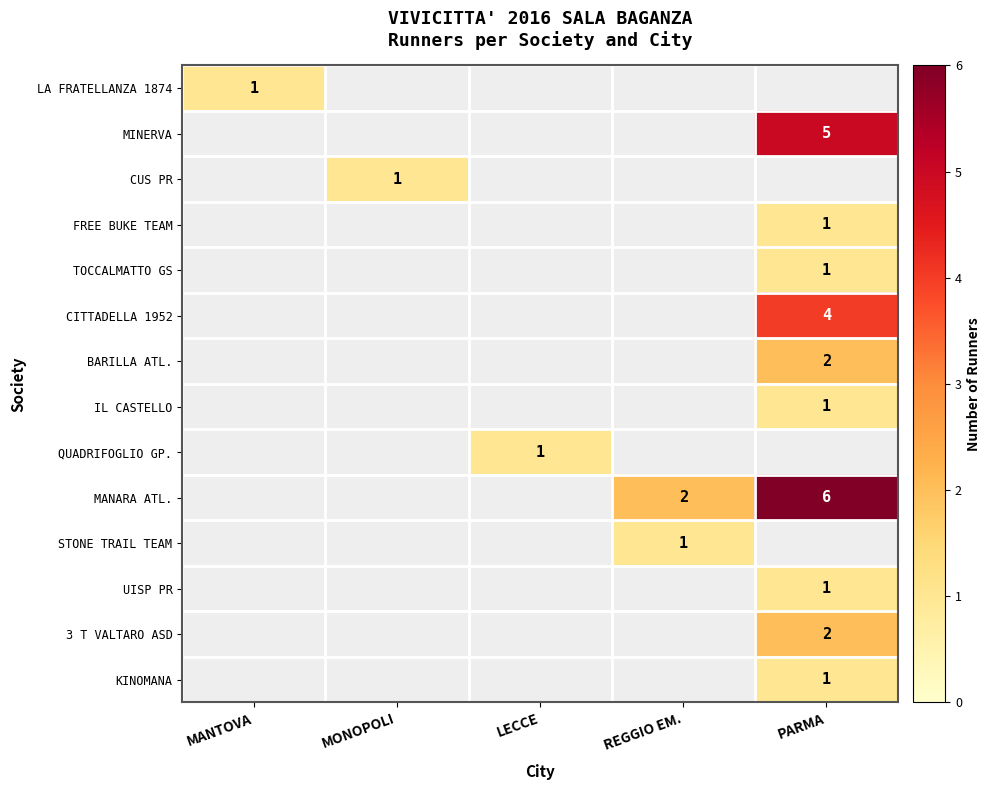

How many categories are shown in the chart?

5